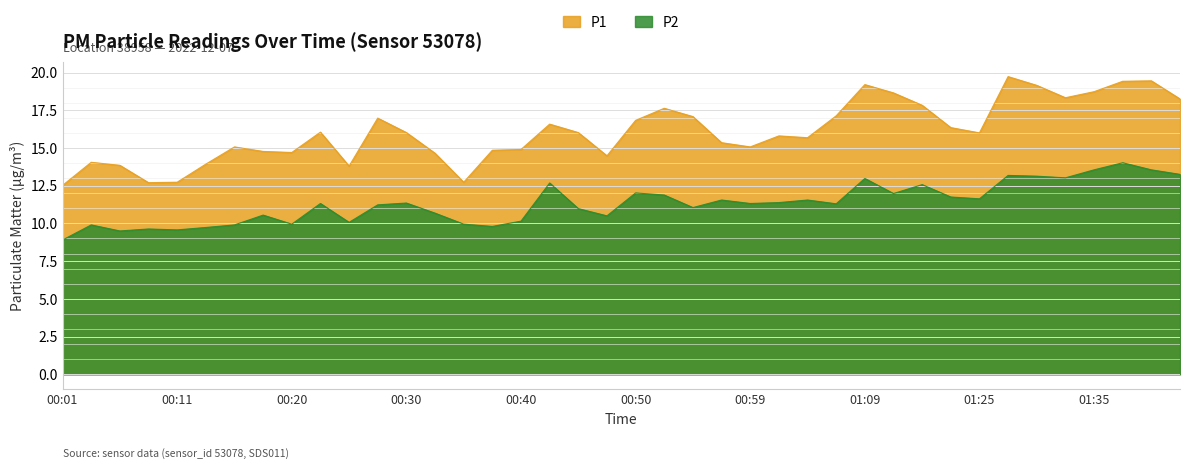

Count the number of data series in this chart.

2